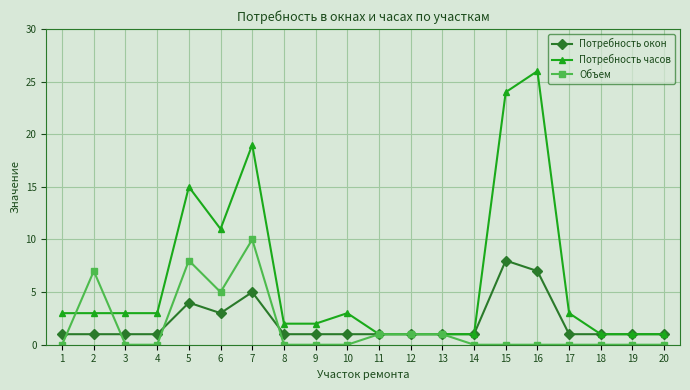

Which series has the widest spread of values?

Потребность часов